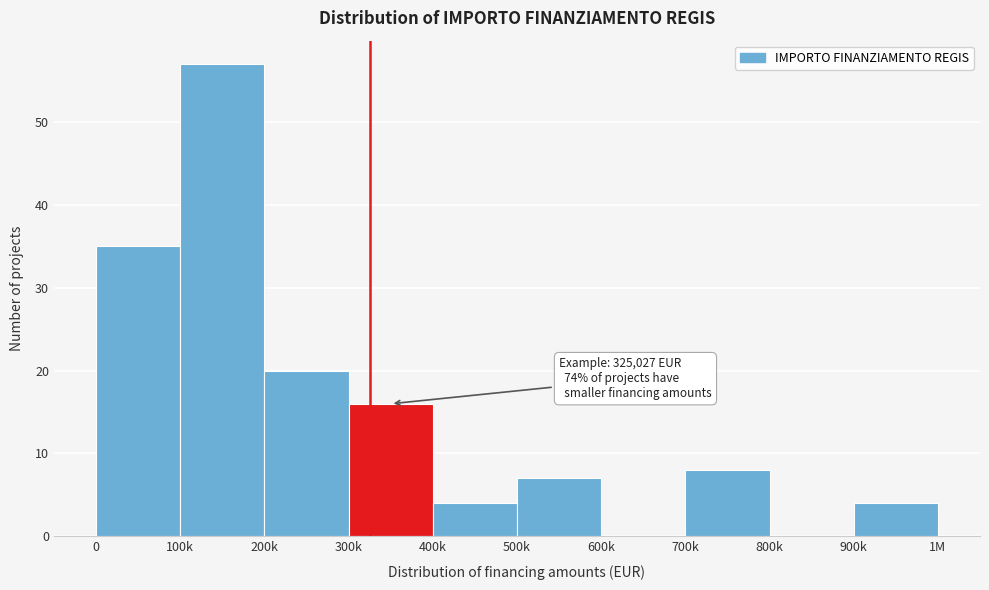

Reading left to right, extract all data points from this chart.

0=35	100k=57	200k=20	300k=16	400k=4	500k=7	600k=0	700k=8	800k=0	900k=4